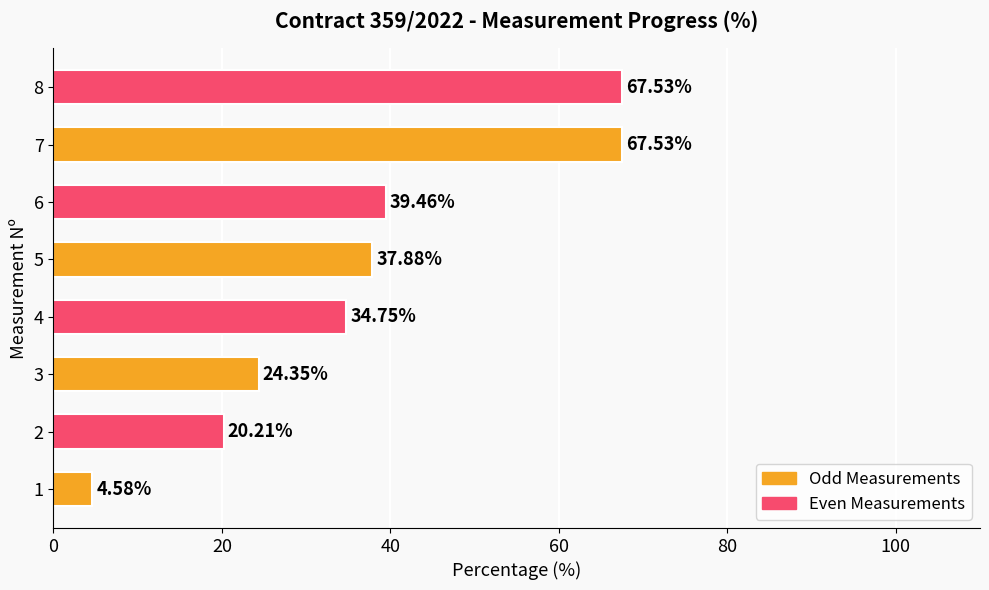

Which has a higher value, 3 or 5?

5